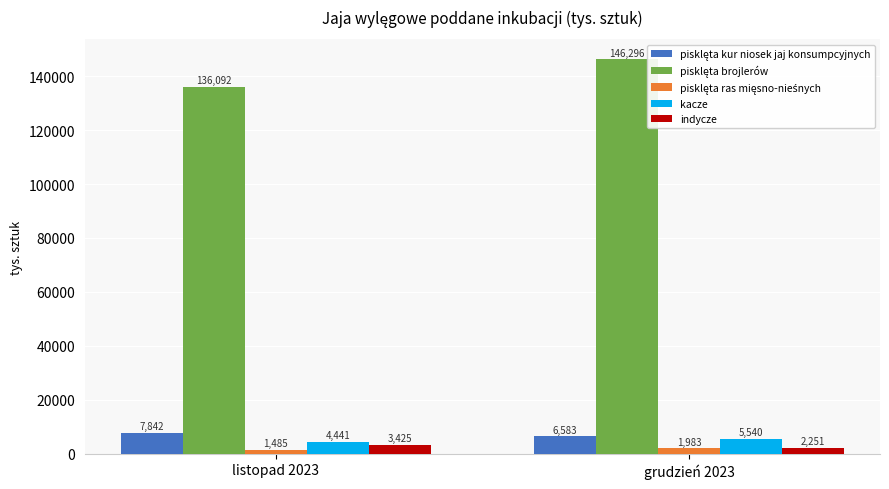

What is the difference between the highest and lowest values at grudzień 2023?

144312.2